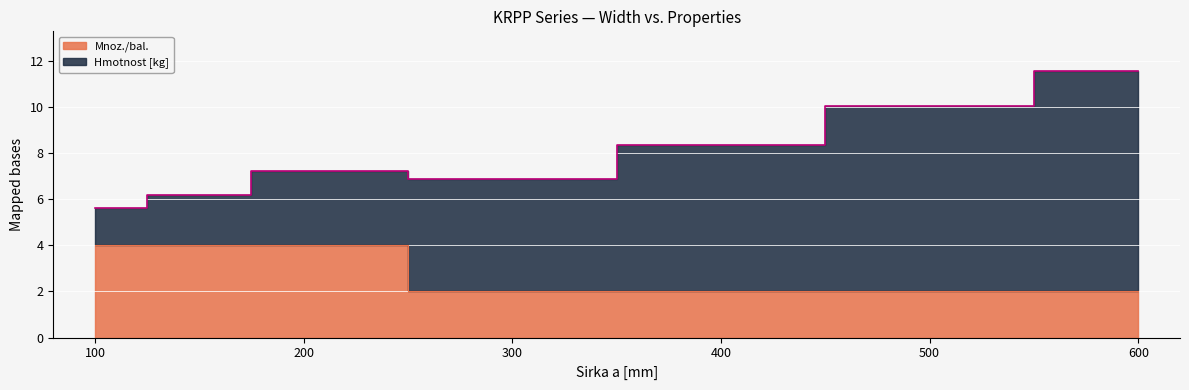

How many lines are shown in the chart?

1